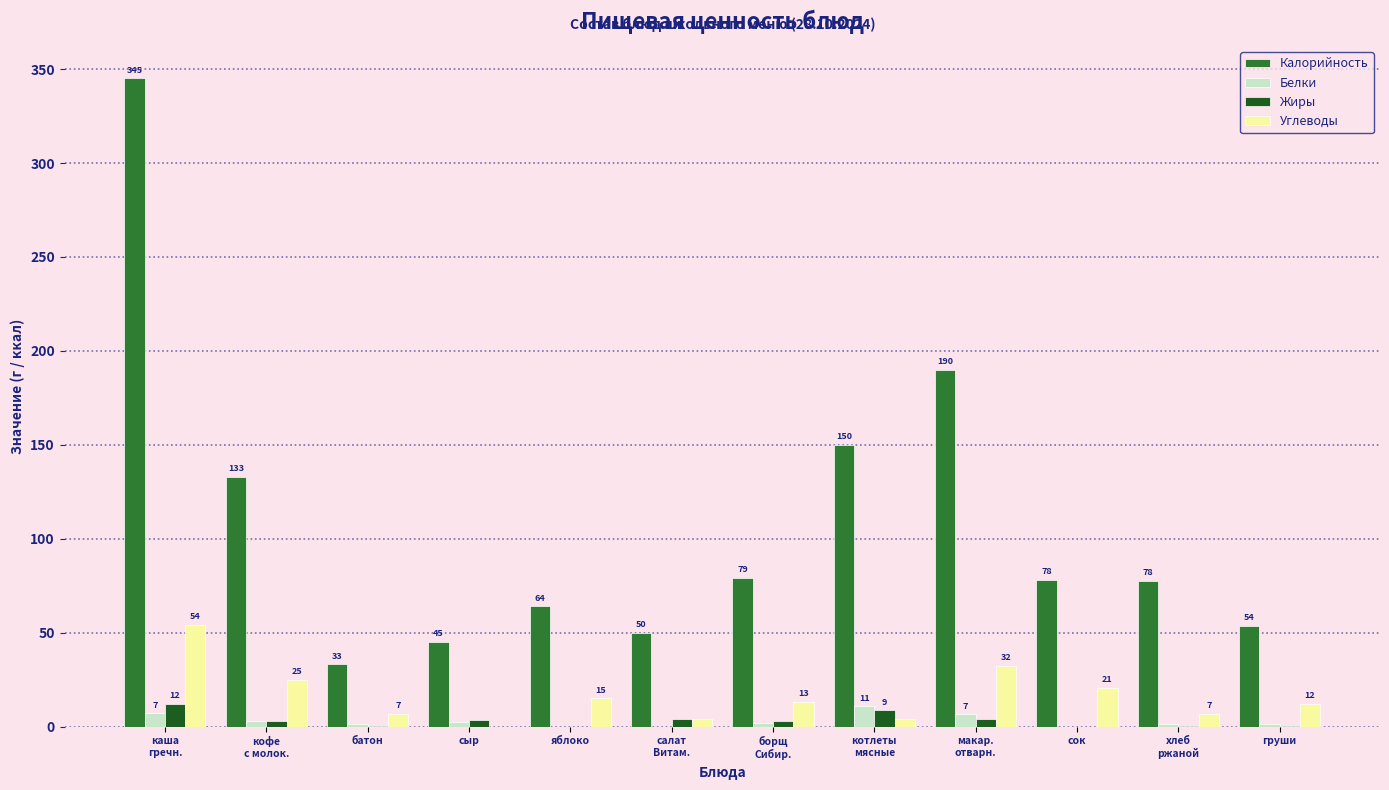

What is the total value across all series at яблоко?

79.0